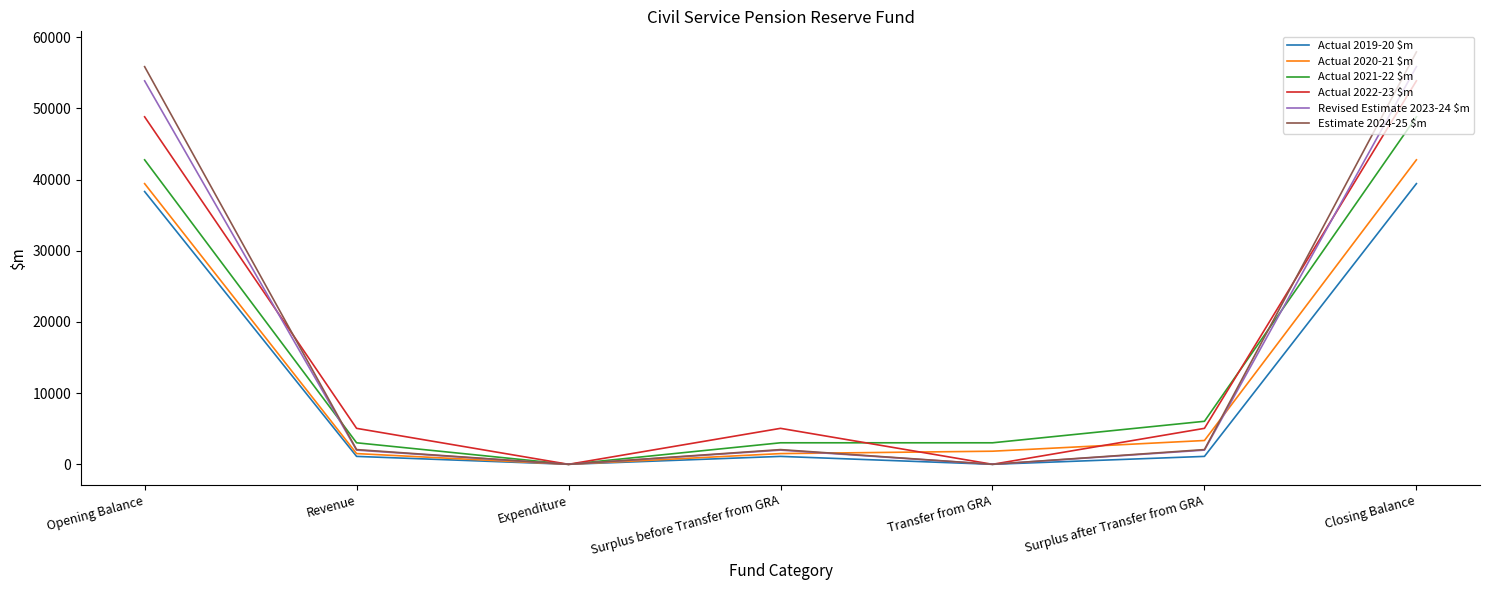

Where is the first local minimum for Actual 2019-20 $m?

Expenditure